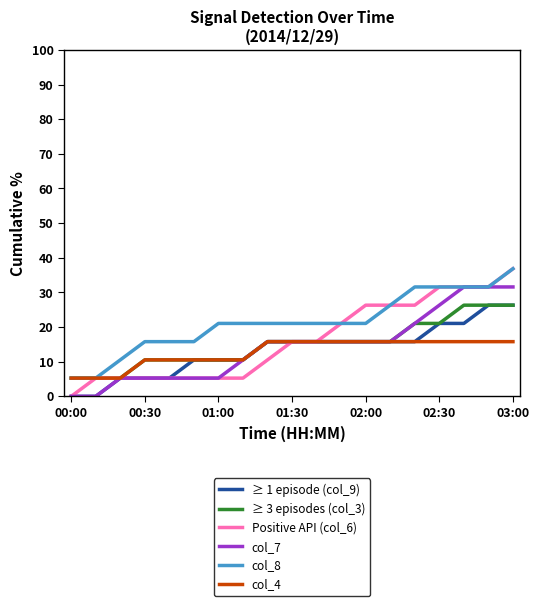

True or false: ≥ 1 episode (col_9) and col_8 intersect in this chart.

False